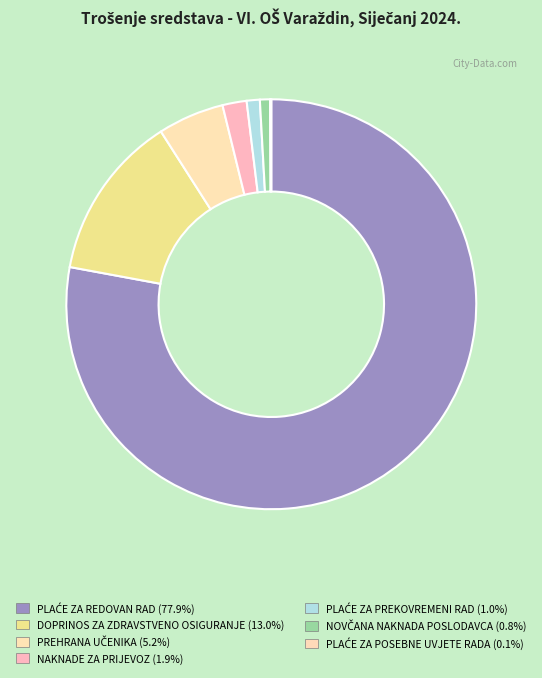

To the nearest percent, what is the difference between the largest and smallest slice percentages?

78%